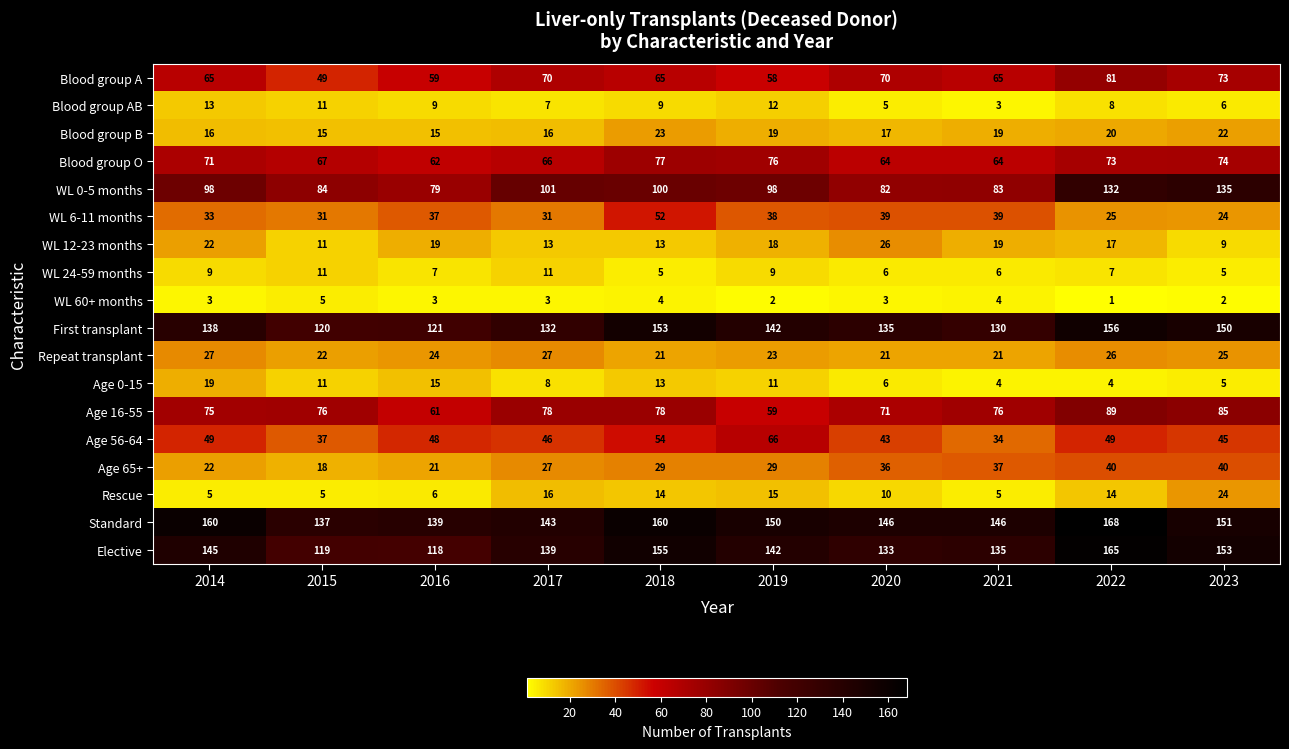

At which category is the sum across all series the highest?

2022